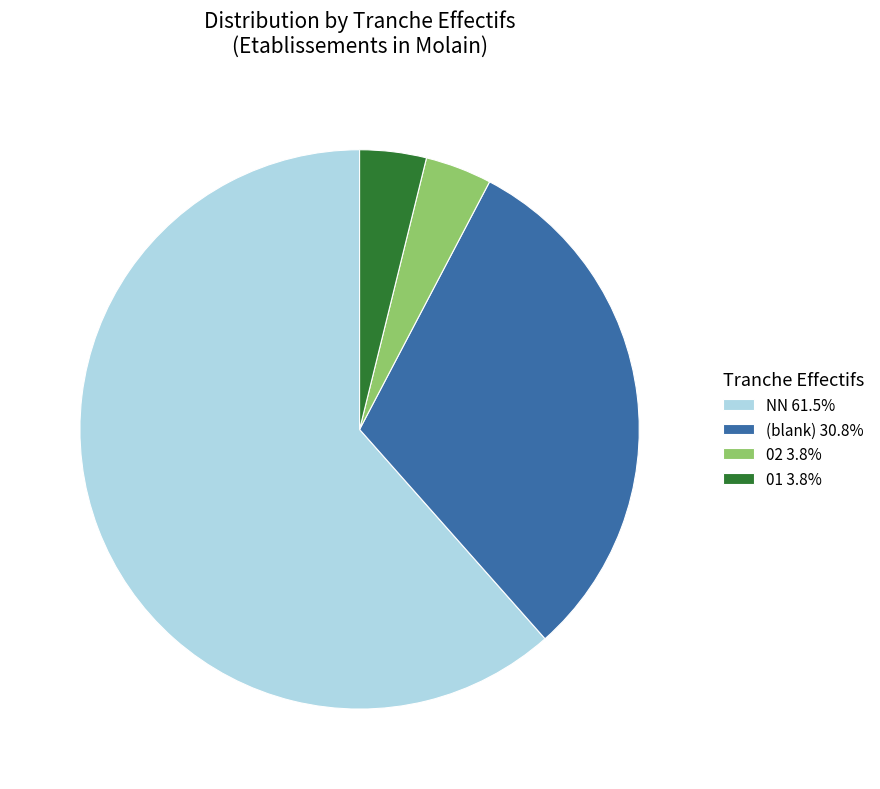

Is there any slice that represents more than half of the pie?

Yes